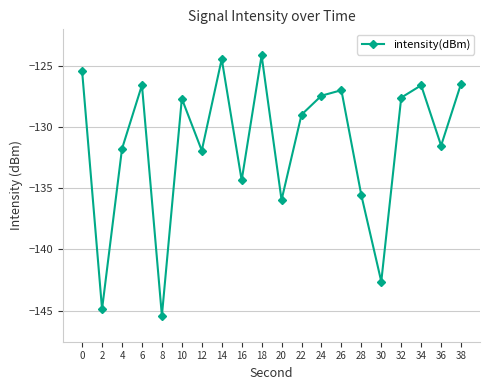

What is the value of the 13th point from the left?

-127.5